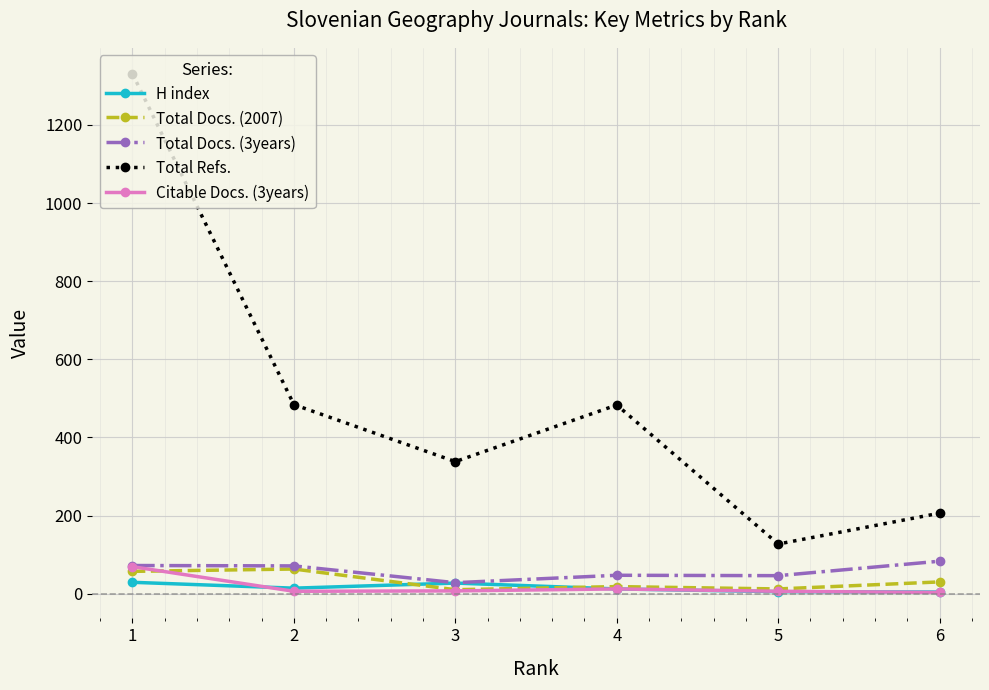

Is the value of Total Refs. at 3 greater than the value of Total Docs. (3years) at 3?

Yes